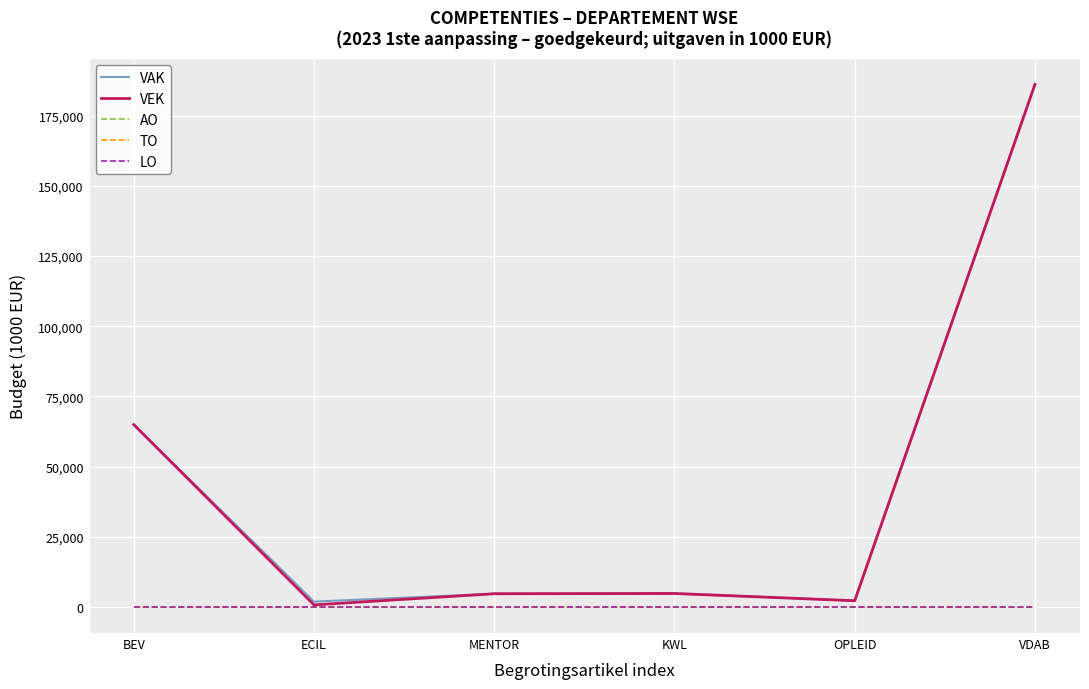

Does the chart have visible grid lines?

Yes